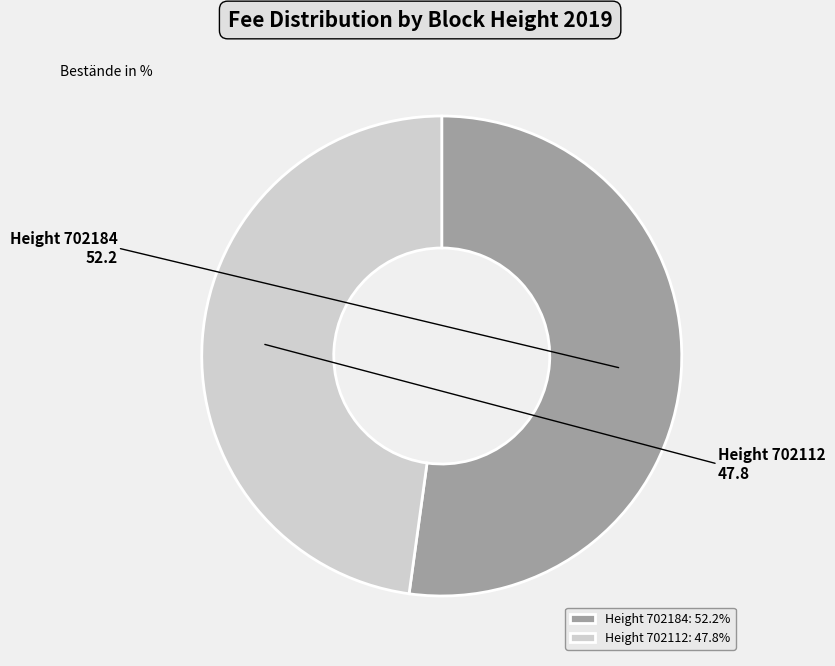

Do Height 702184 and Height 702112 together represent more than half of the pie?

Yes